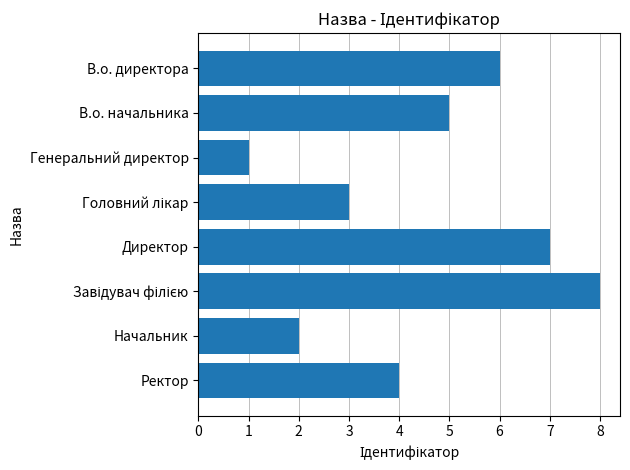

Reading top to bottom, transcribe all the data shown in this chart.

6	5	1	3	7	8	2	4